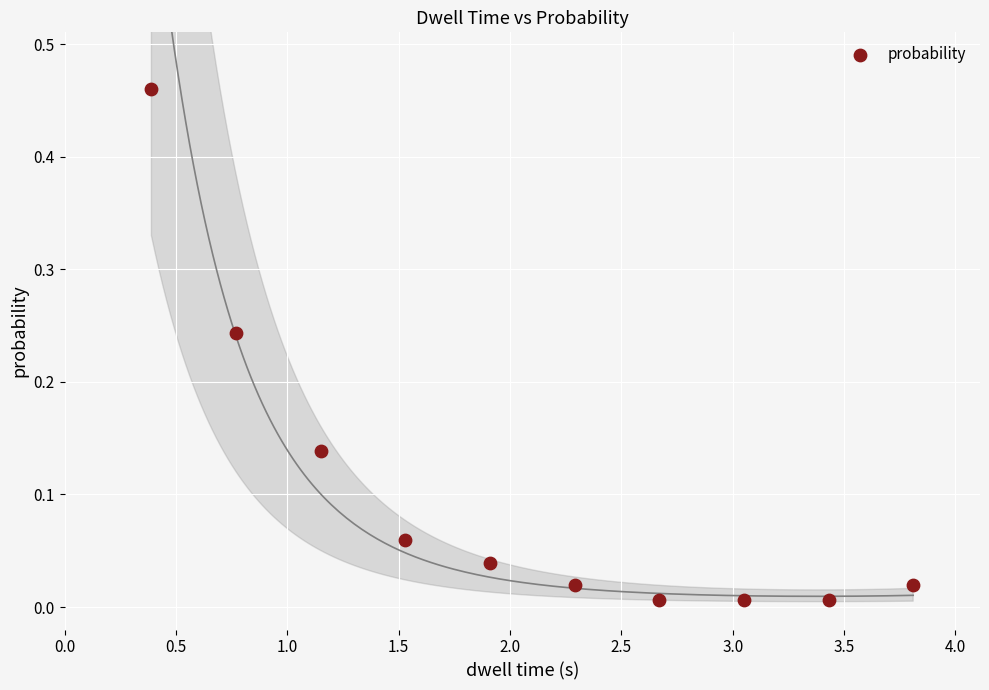

What is the range of X values (max minus min)?

3.4